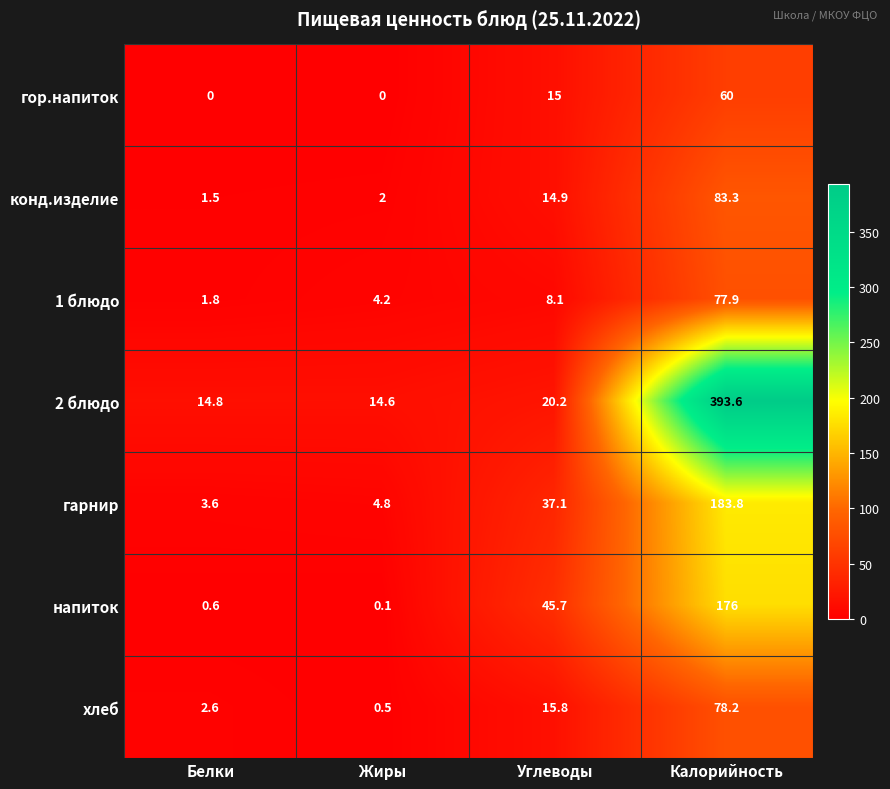

How many categories are shown in the chart?

4